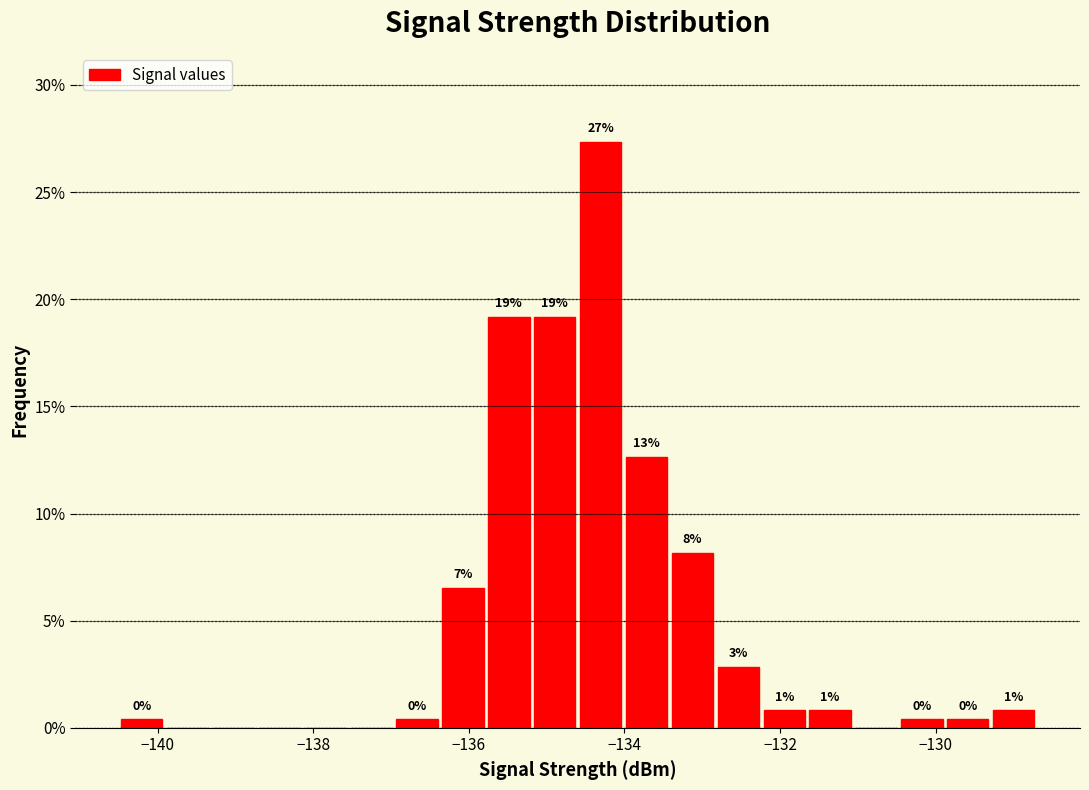

Around what value on the x-axis is the tallest bar? Give the approximate position of its centre, as read against the axis.

-134.4